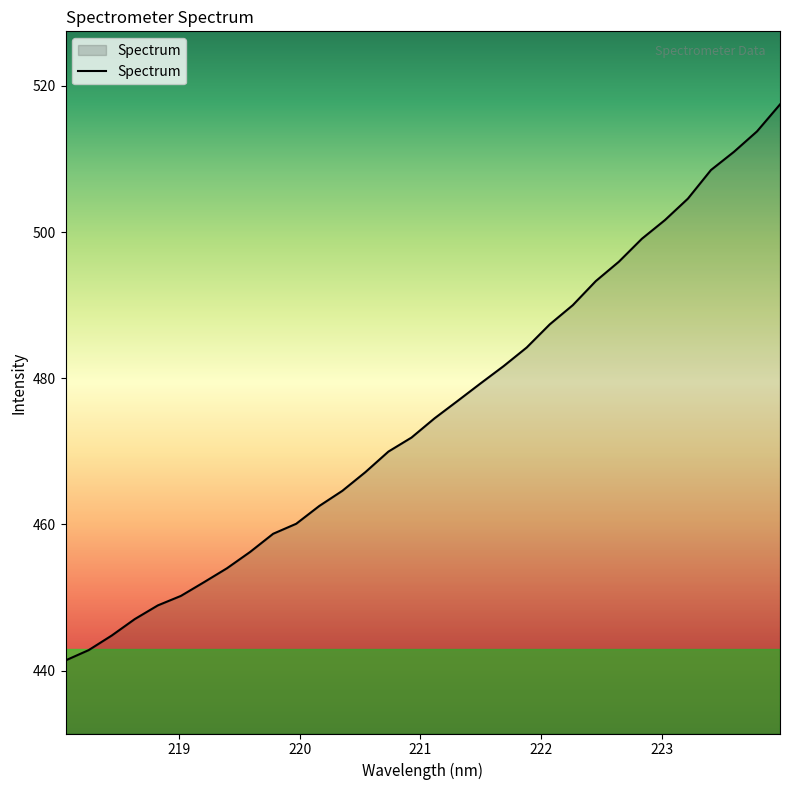

What is the maximum value shown in the chart?

517.5